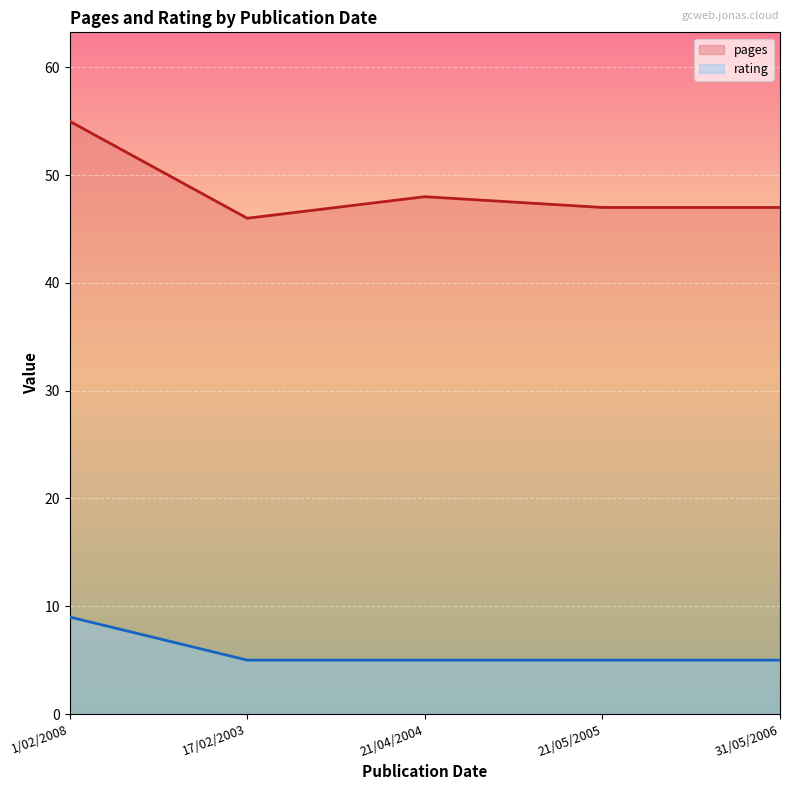

What is the value of the pages point at the 5th from the left?

47